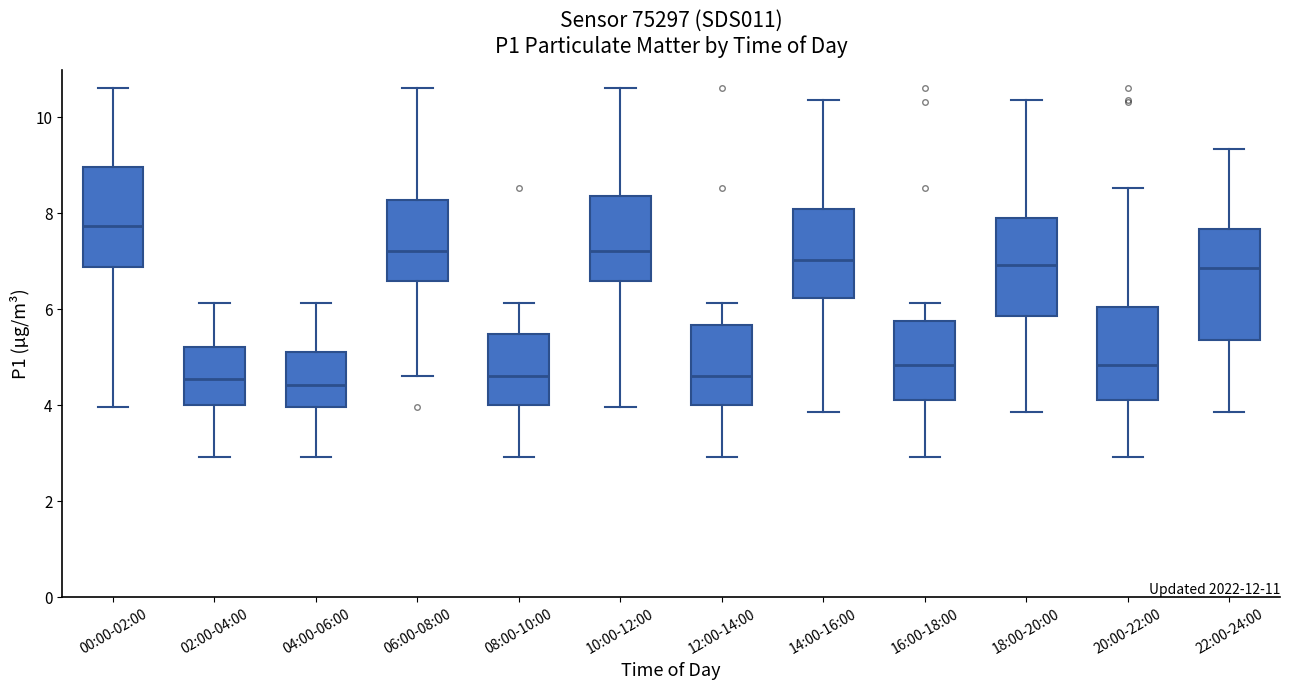

Reading left to right, read every box against the y-axis: the position of its median line, the range the box covers, and the ends of its whiskers. The values are not printed on the chart, so give them approximately, as read against the axis.

00:00-02:00: median 7.8, box 6.8 to 9.0, whiskers 4.0 to 10.6
02:00-04:00: median 4.6, box 4.0 to 5.2, whiskers 3.0 to 6.2
04:00-06:00: median 4.4, box 4.0 to 5.2, whiskers 3.0 to 6.2
06:00-08:00: median 7.2, box 6.6 to 8.2, whiskers 4.6 to 10.6
08:00-10:00: median 4.6, box 4.0 to 5.4, whiskers 3.0 to 6.2
10:00-12:00: median 7.2, box 6.6 to 8.4, whiskers 4.0 to 10.6
12:00-14:00: median 4.6, box 4.0 to 5.6, whiskers 3.0 to 6.2
14:00-16:00: median 7.0, box 6.2 to 8.0, whiskers 3.8 to 10.4
16:00-18:00: median 4.8, box 4.2 to 5.8, whiskers 3.0 to 6.2
18:00-20:00: median 7.0, box 5.8 to 8.0, whiskers 3.8 to 10.4
20:00-22:00: median 4.8, box 4.2 to 6.0, whiskers 3.0 to 8.6
22:00-24:00: median 6.8, box 5.4 to 7.6, whiskers 3.8 to 9.4